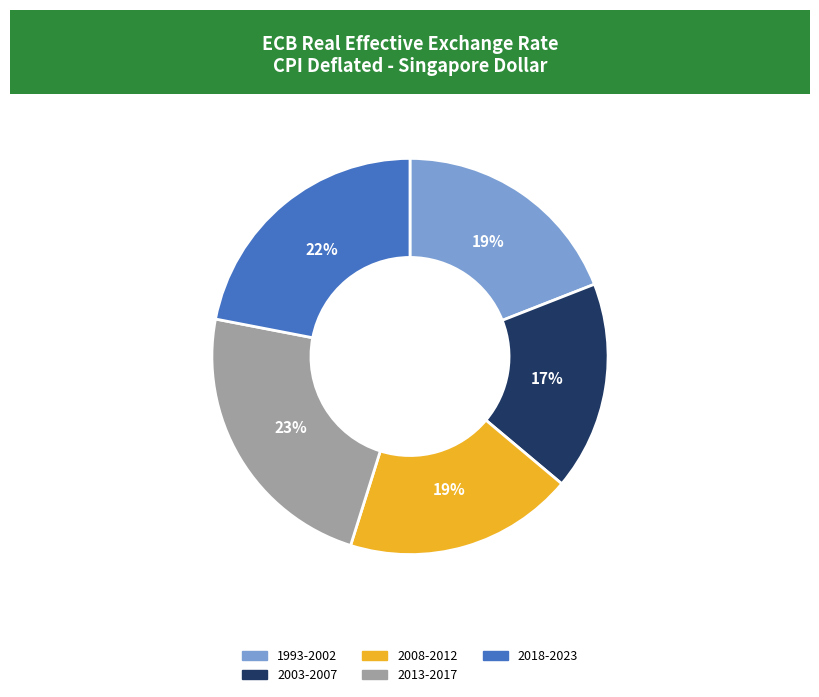

Does 2018-2023 account for over 50% of the chart?

No